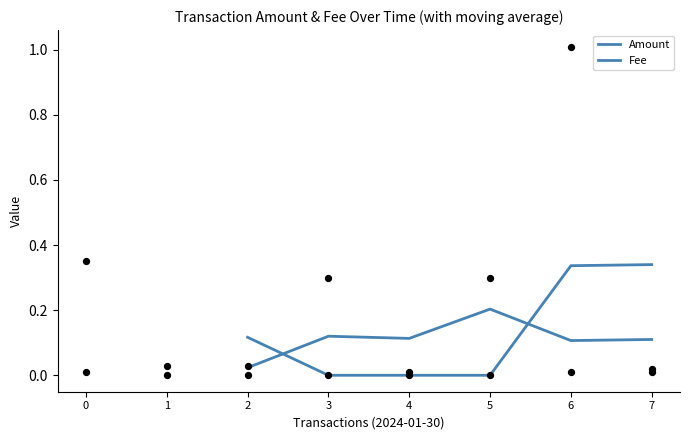

At how many categories does at least one series exceed 0?

6